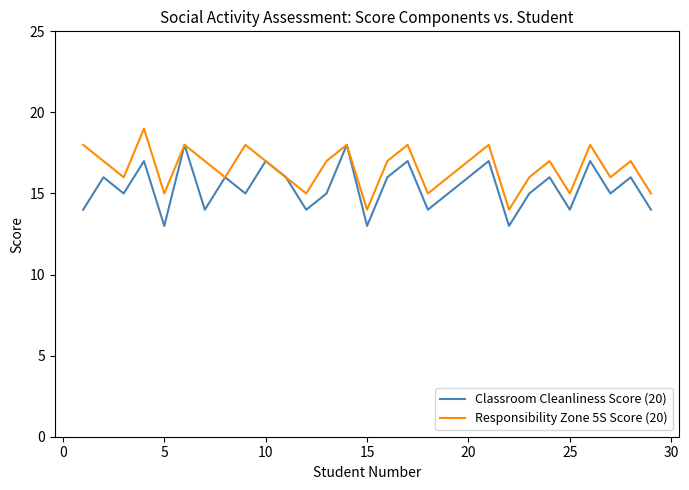

Which series has the largest total across all categories?

Responsibility Zone 5S Score (20)